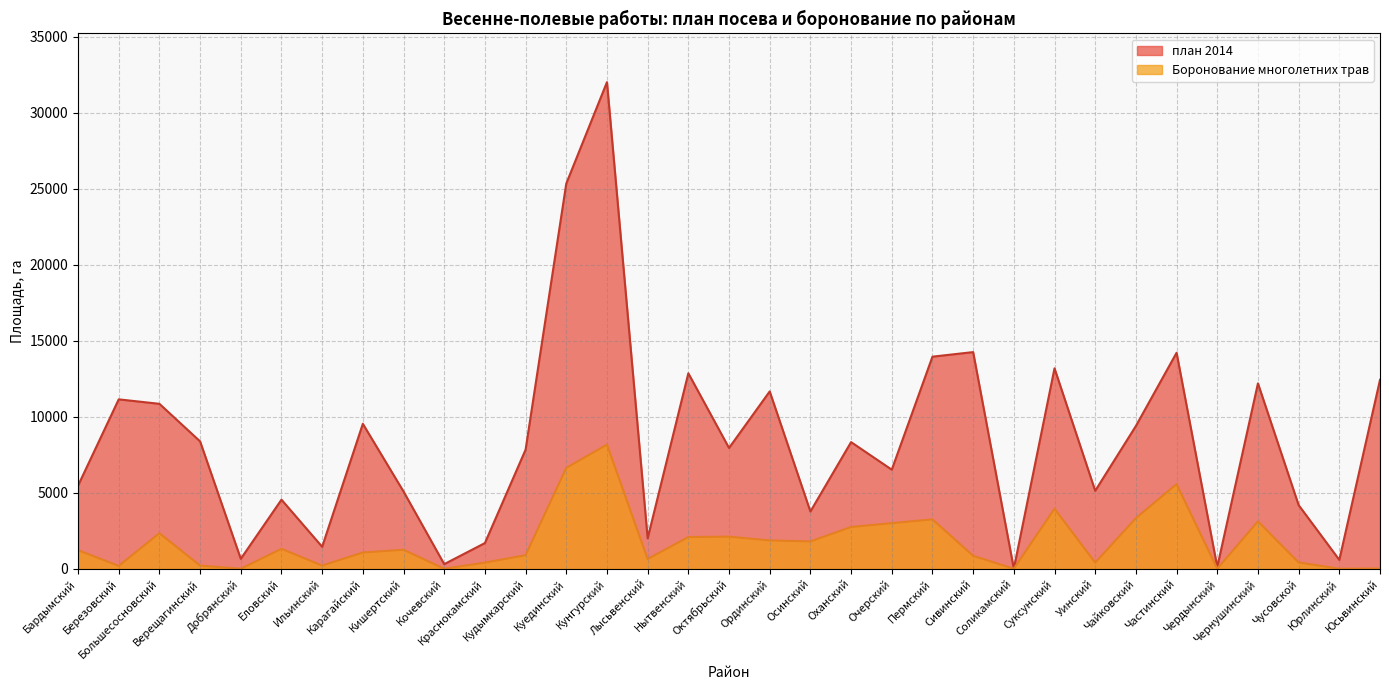

How many values in the Боронование многолетних трав series are below 1220?

16